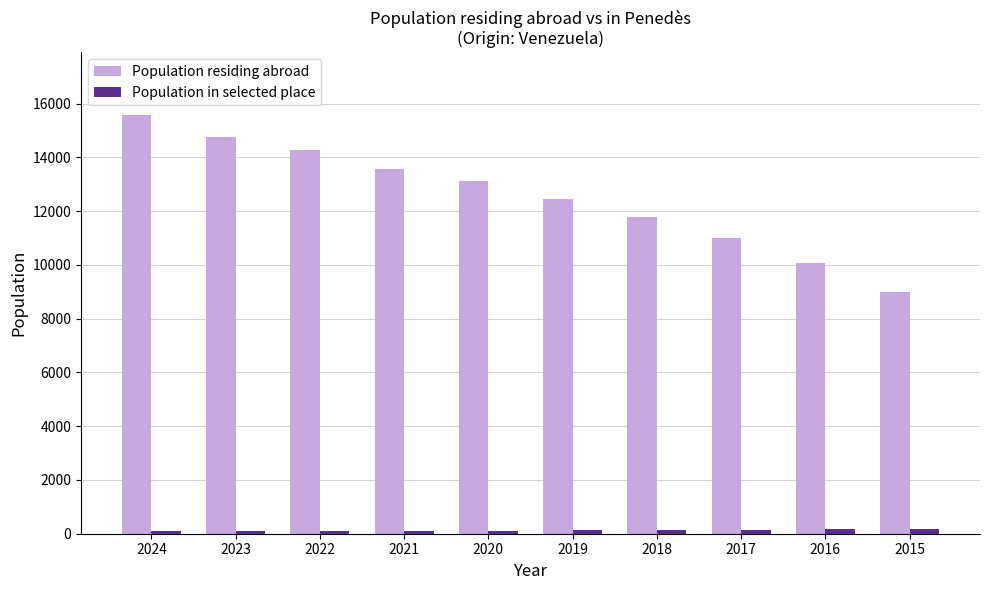

At which category is the sum across all series the highest?

2024